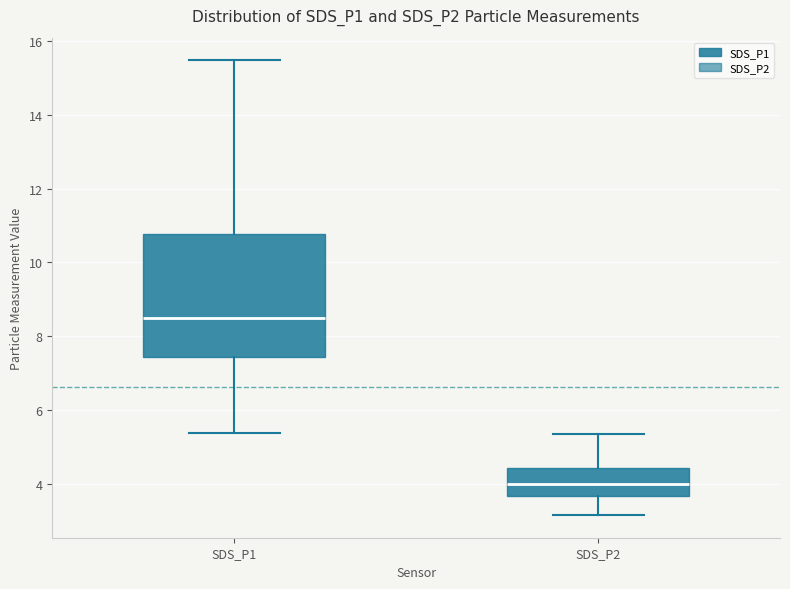

Which box has the highest median line?

SDS_P1